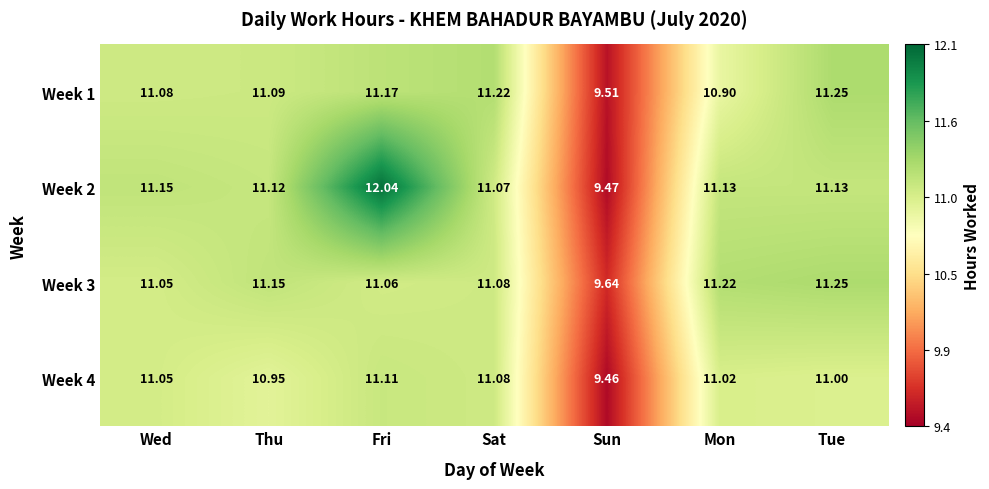

Rank the categories by Week 4 value from lowest to highest.

Sun, Thu, Tue, Mon, Wed, Sat, Fri